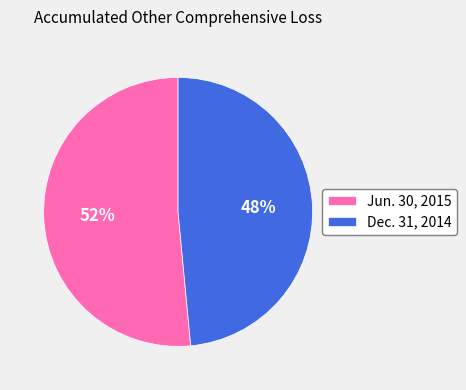

Is it true that Jun. 30, 2015 is 52% of the pie?

True